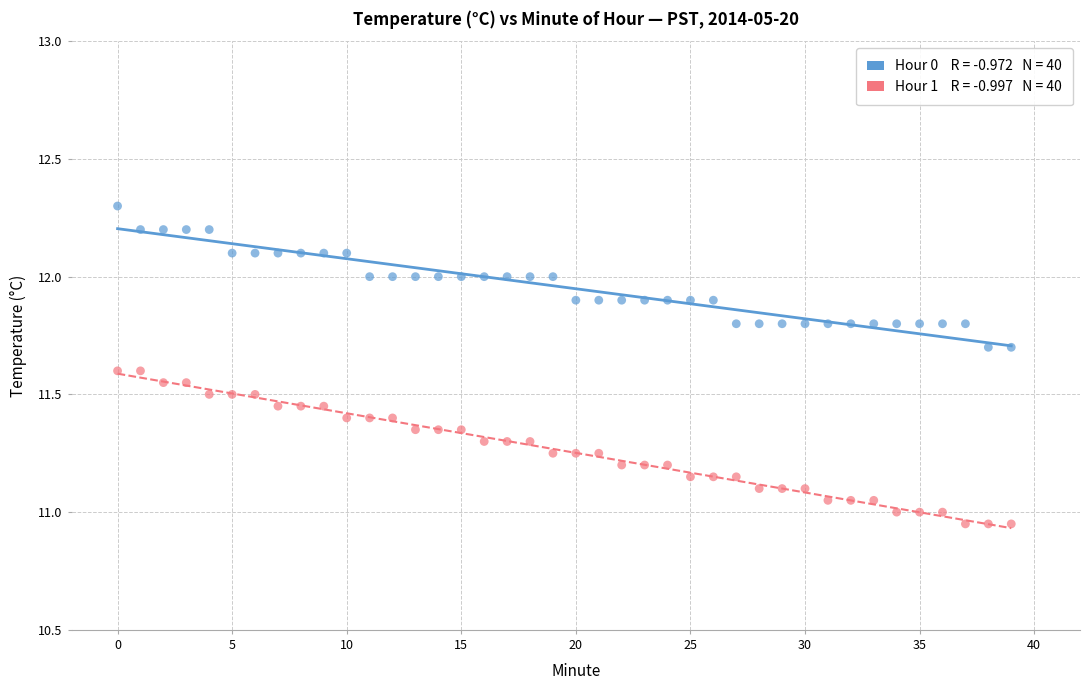

How many points are shown in the scatter plot?

80